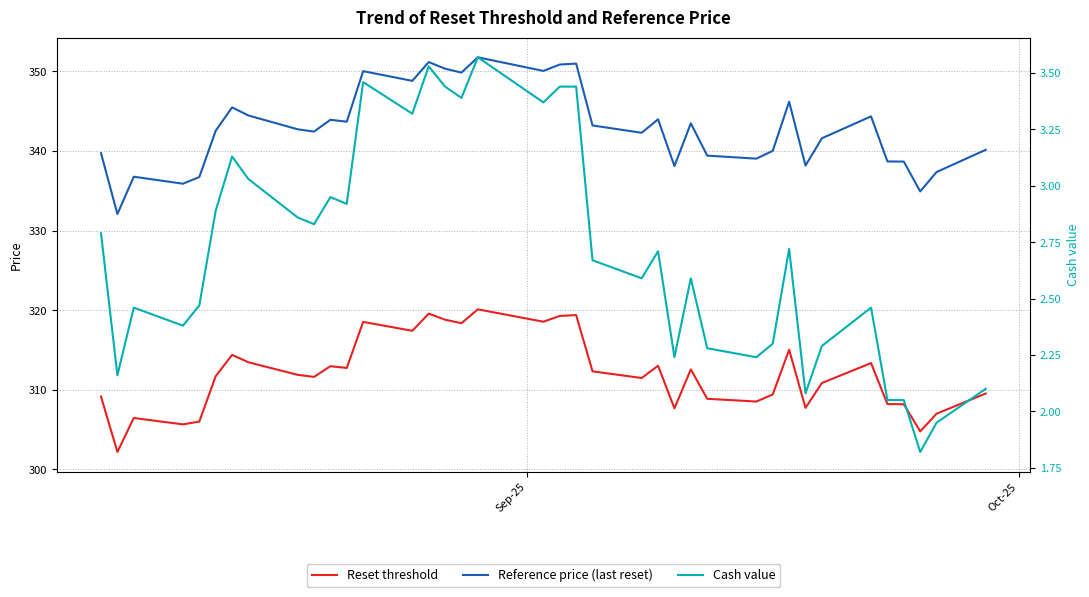

True or false: Cash value and Reset threshold cross at least once.

False